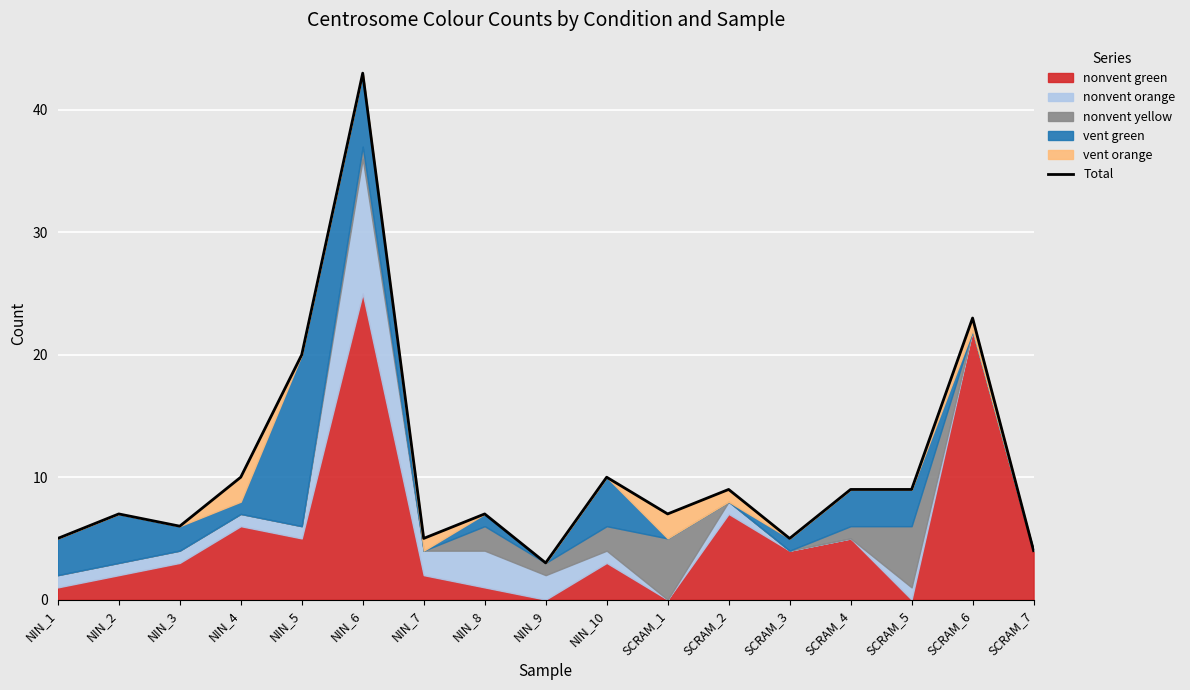

Reading left to right, extract all data points from this chart.

5	7	6	10	20	43	5	7	3	10	7	9	5	9	9	23	4